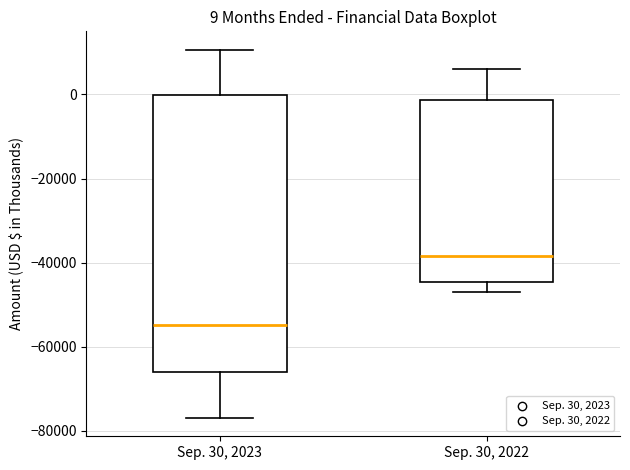

Comparing the boxes themselves (not the whiskers), which one is the tallest?

Sep. 30, 2023